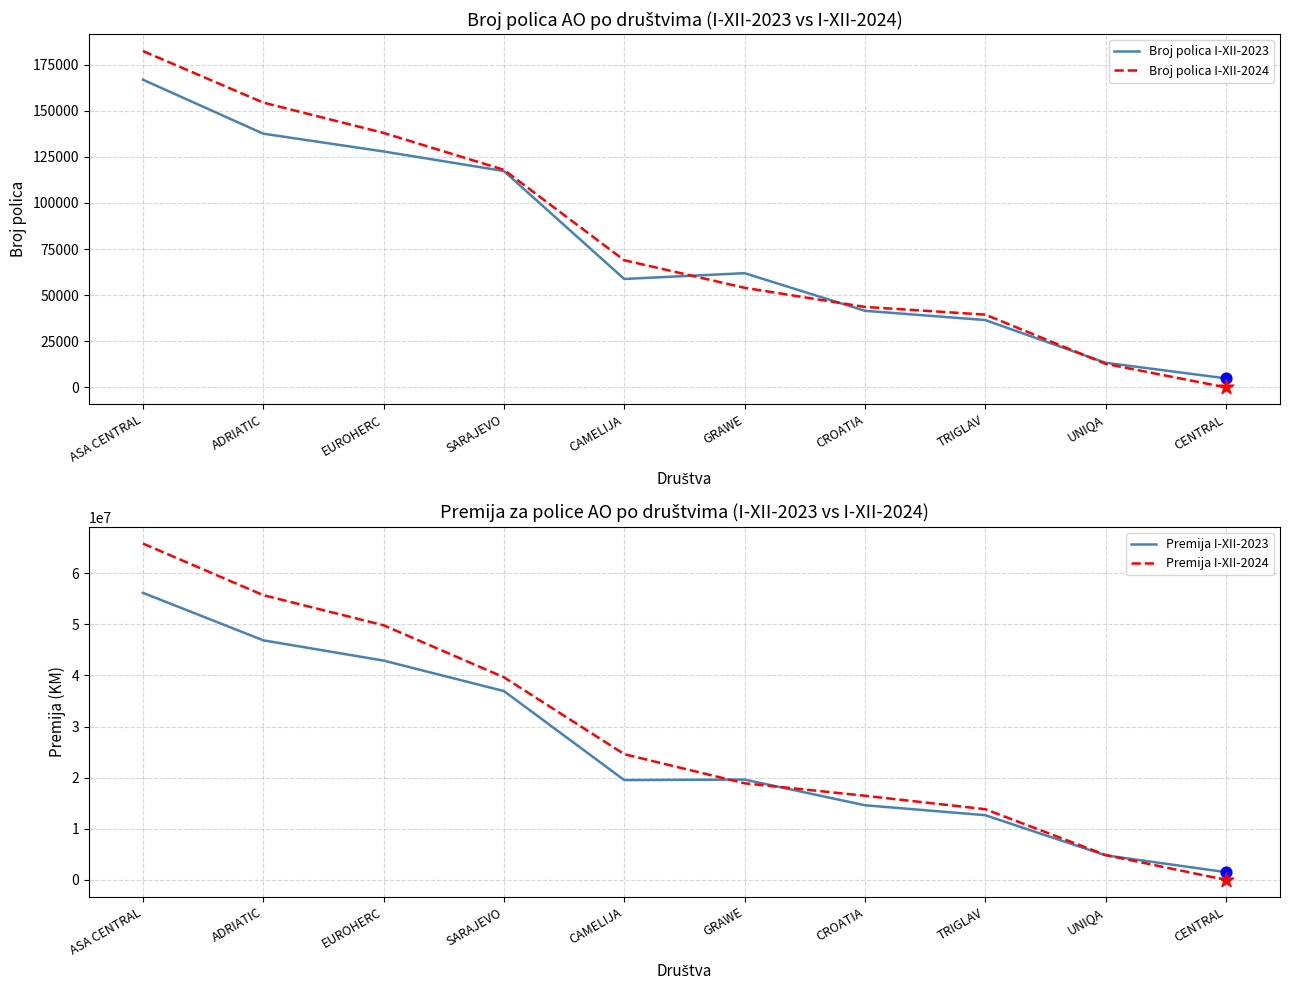

Is the value of Premija I-XII-2024 at TRIGLAV greater than the value of Premija I-XII-2023 at ADRIATIC?

No